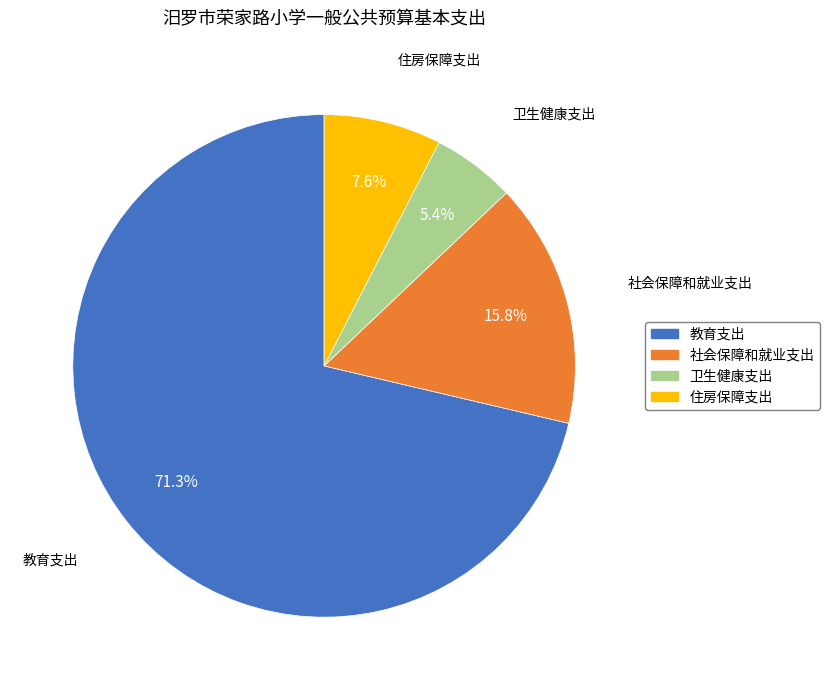

Which slice is the smallest?

卫生健康支出